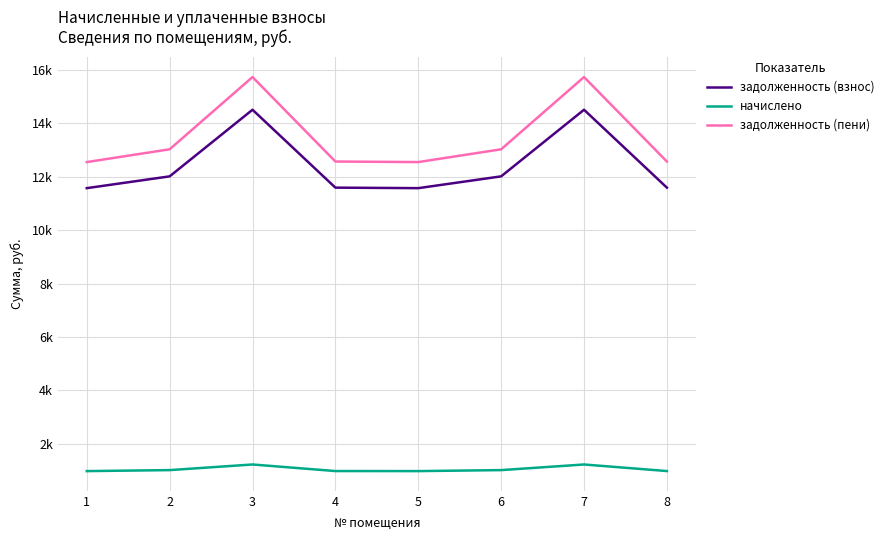

Which series has the largest total across all categories?

задолженность (пени)